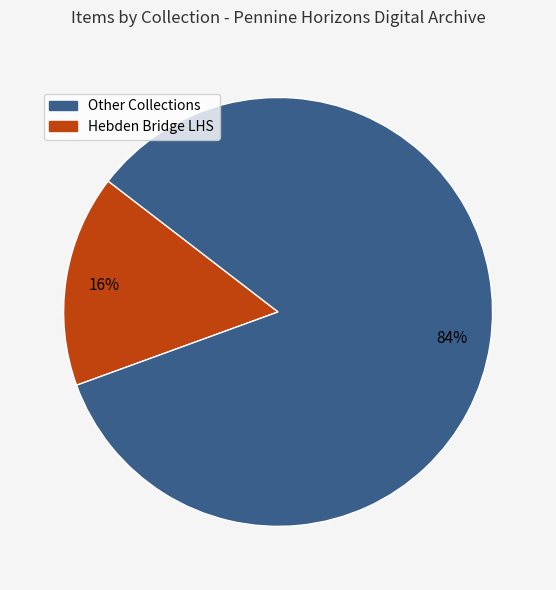

How many slices are in this pie chart?

2